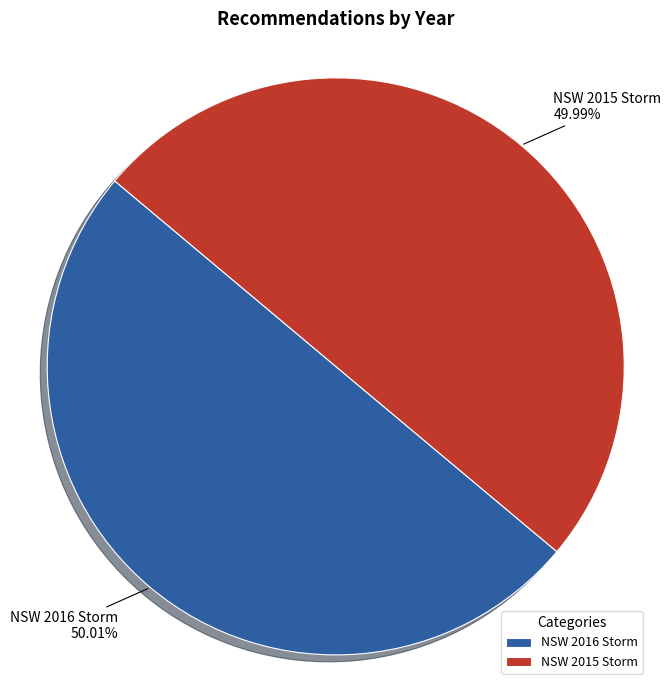

The NSW 2015 Storm slice represents 64% of the pie. True or false?

False